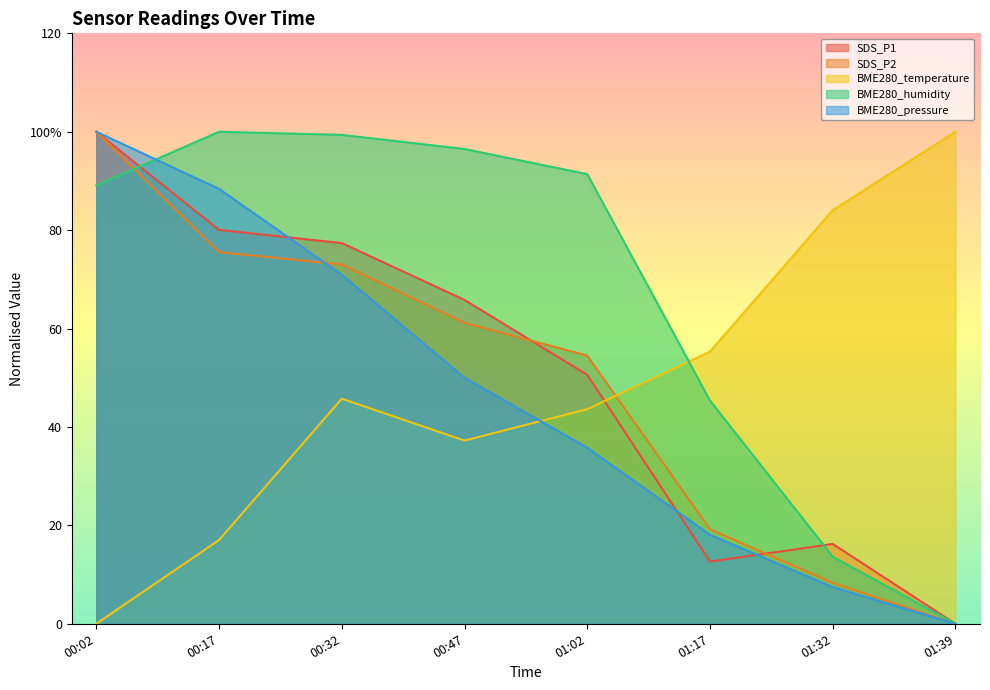

What are all the series names shown in the legend?

SDS_P1, SDS_P2, BME280_temperature, BME280_humidity, BME280_pressure